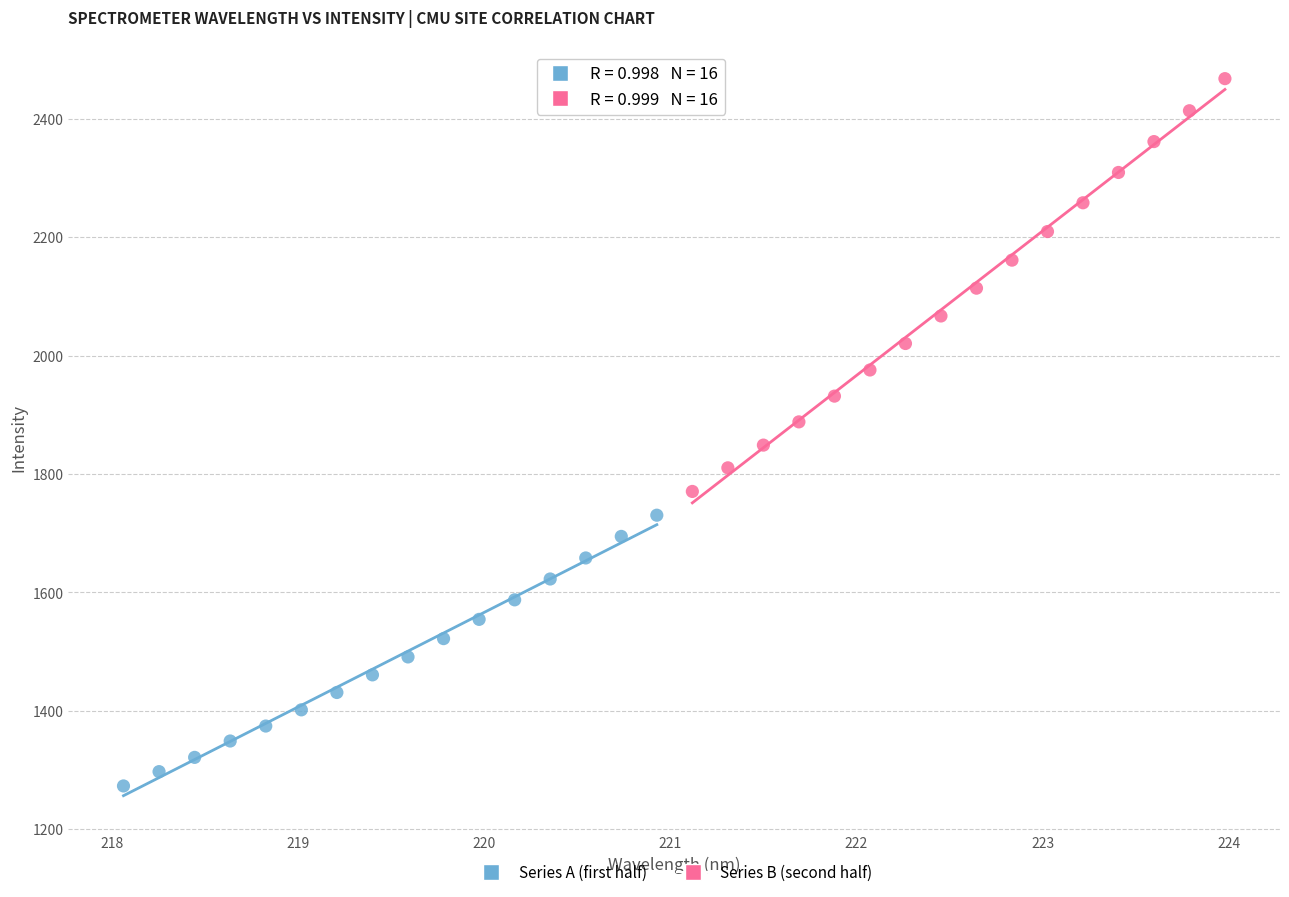

Which series reaches the minimum Y coordinate?

Series A (first half)